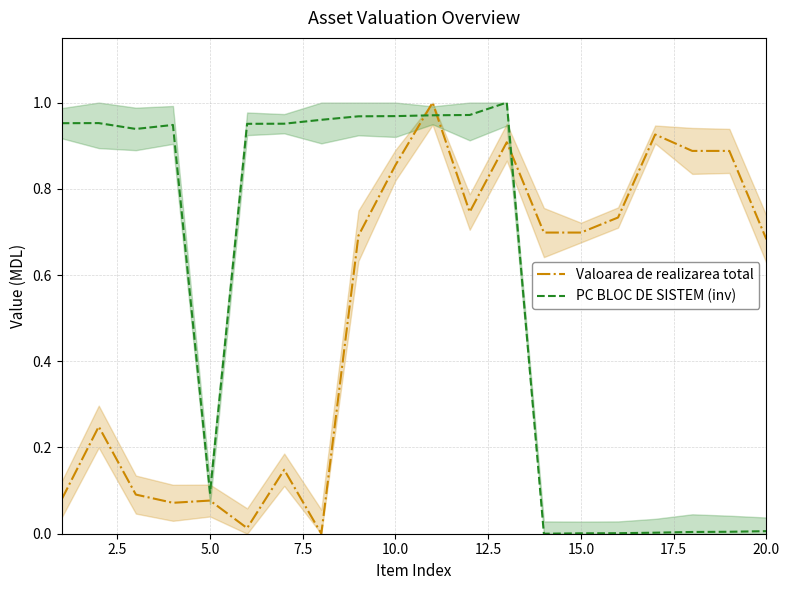

Is this an area chart (filled region under the line)?

No